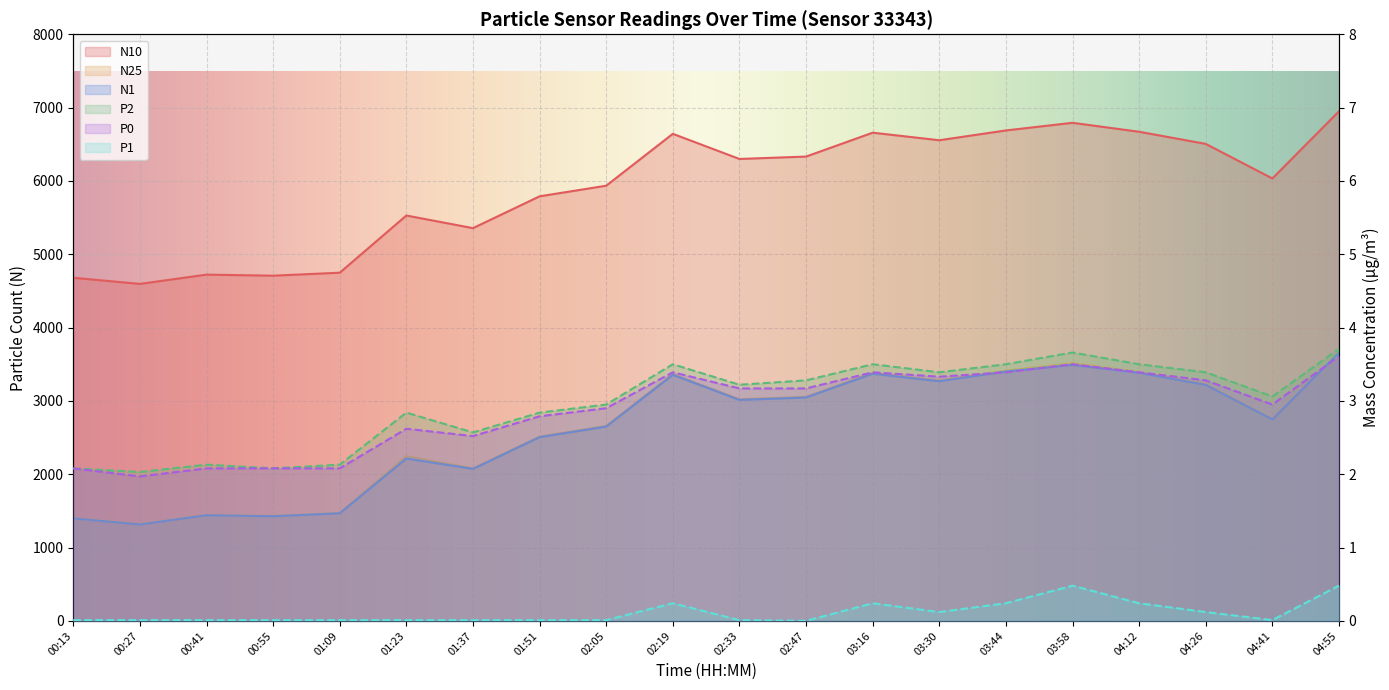

At which label does N25 first exceed 3022?

02:19